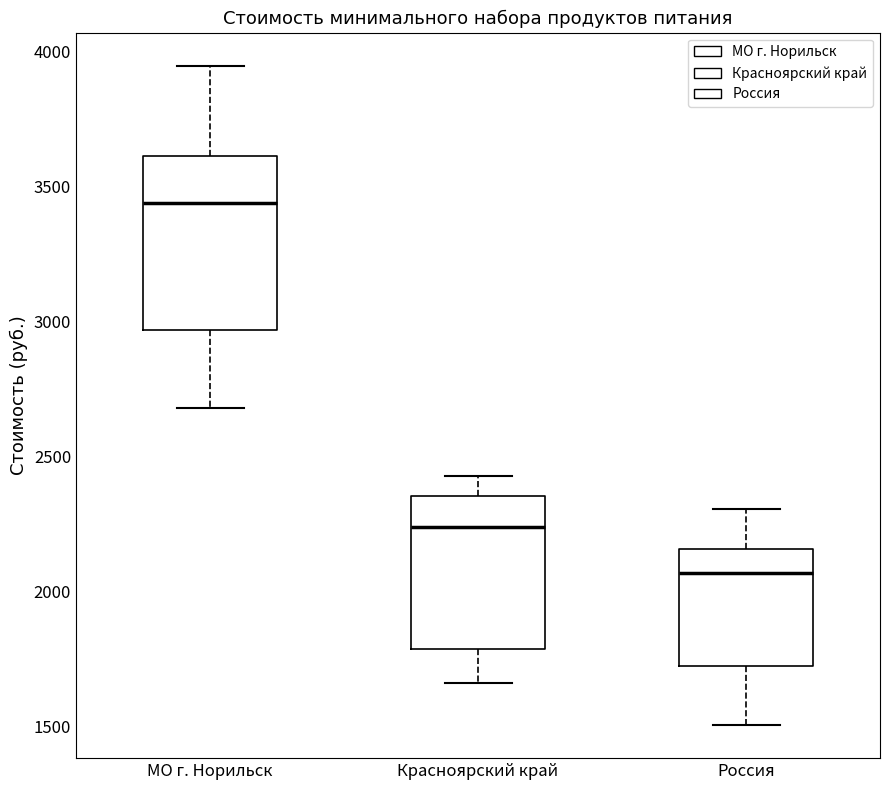

Which box is the tallest, from its lower edge to its upper edge?

МО г. Норильск